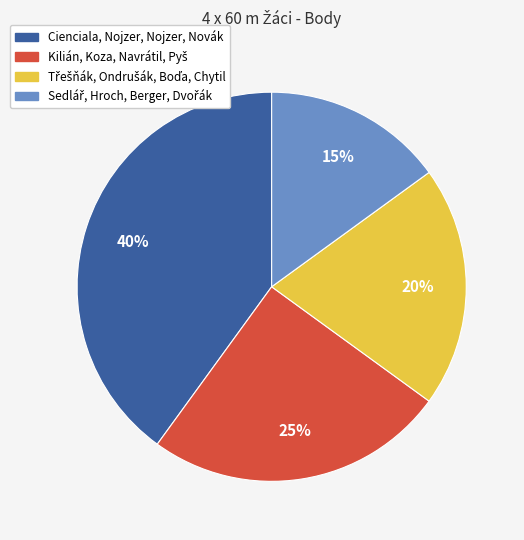

Is there any slice that represents more than half of the pie?

No